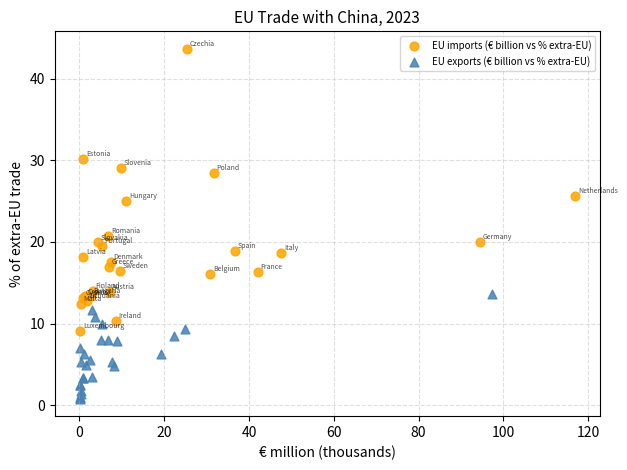

Which series contains the lowest Y value?

EU exports (€ billion vs % extra-EU)